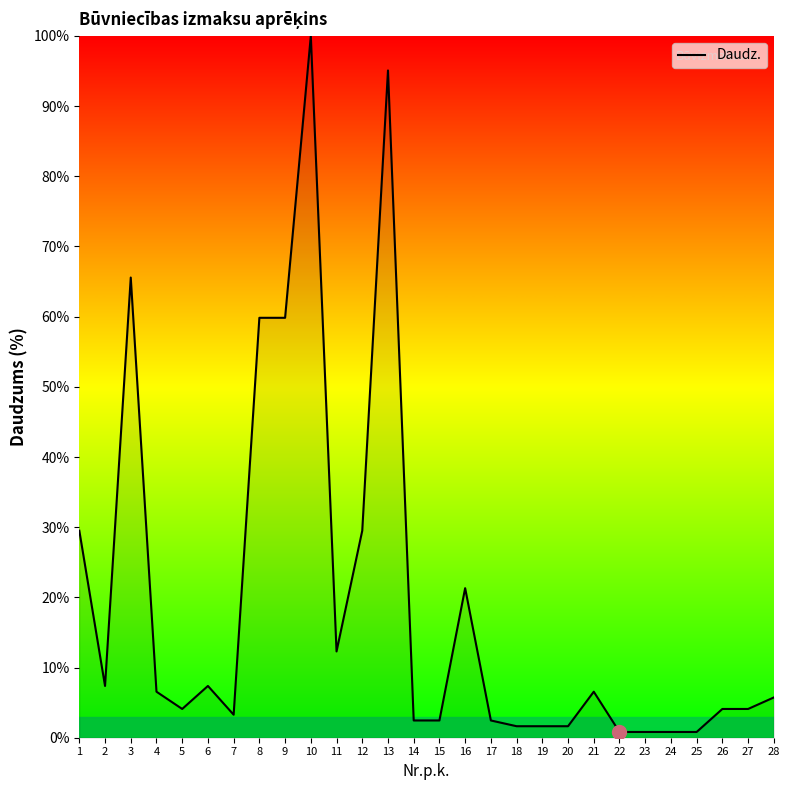

How many values are below 5?

14